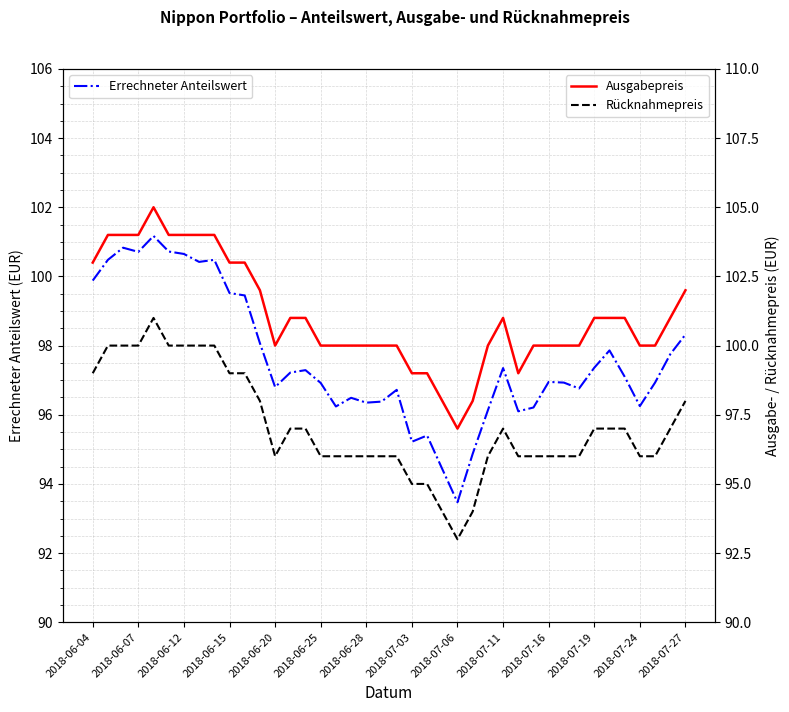

Which series has the largest range (max minus min)?

Ausgabepreis